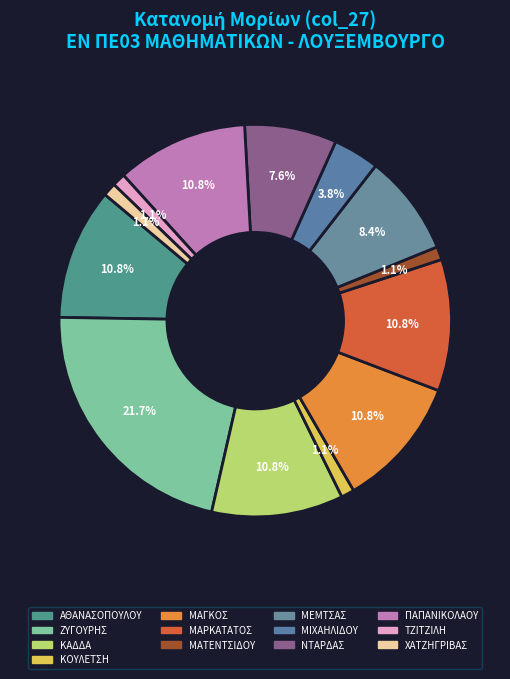

Between ΜΙΧΑΗΛΙΔΟΥ and ΜΑΓΚΟΣ, which is larger?

ΜΑΓΚΟΣ